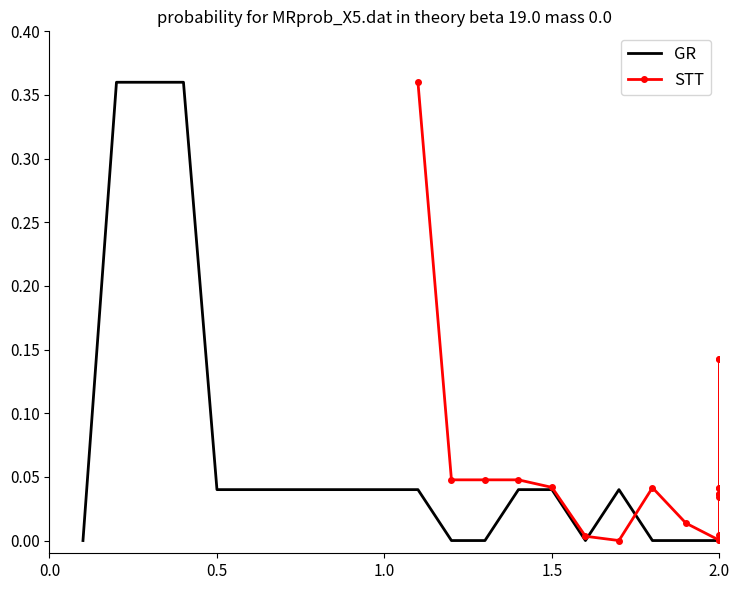

In STT, how many points are lower than both neighbors (excluding endpoints)?

4